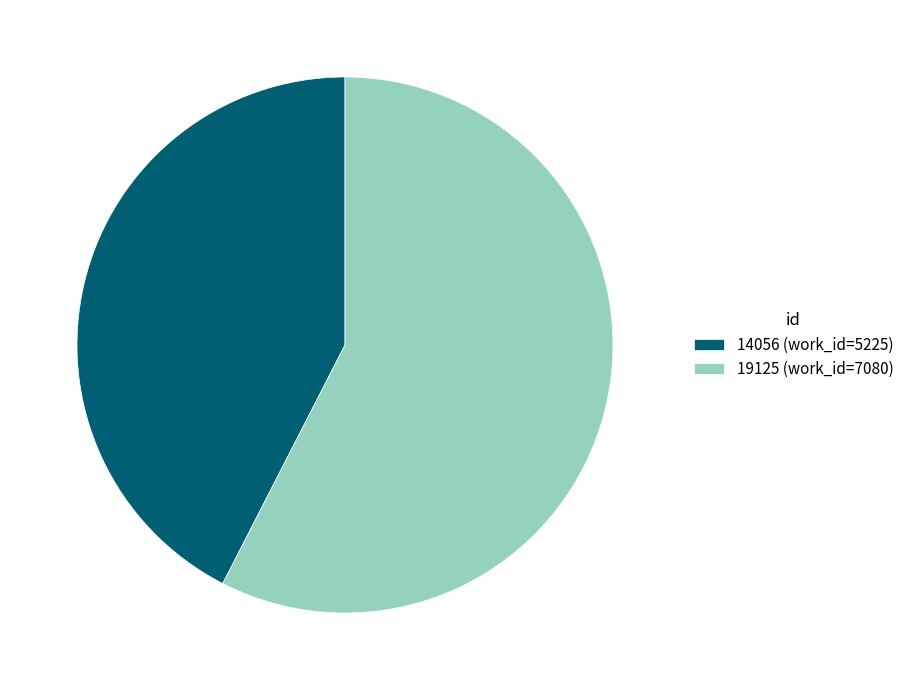

Do 14056 (work_id=5225) and 19125 (work_id=7080) together represent more than half of the pie?

Yes